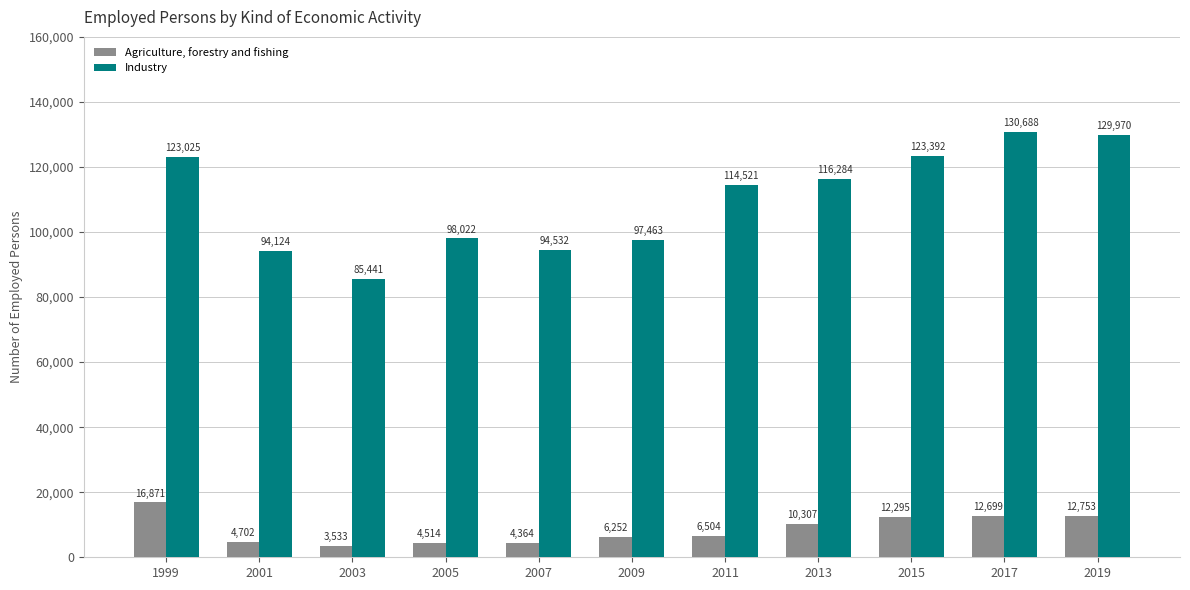

List the labels in order of Industry value, largest first.

2017, 2019, 2015, 1999, 2013, 2011, 2005, 2009, 2007, 2001, 2003